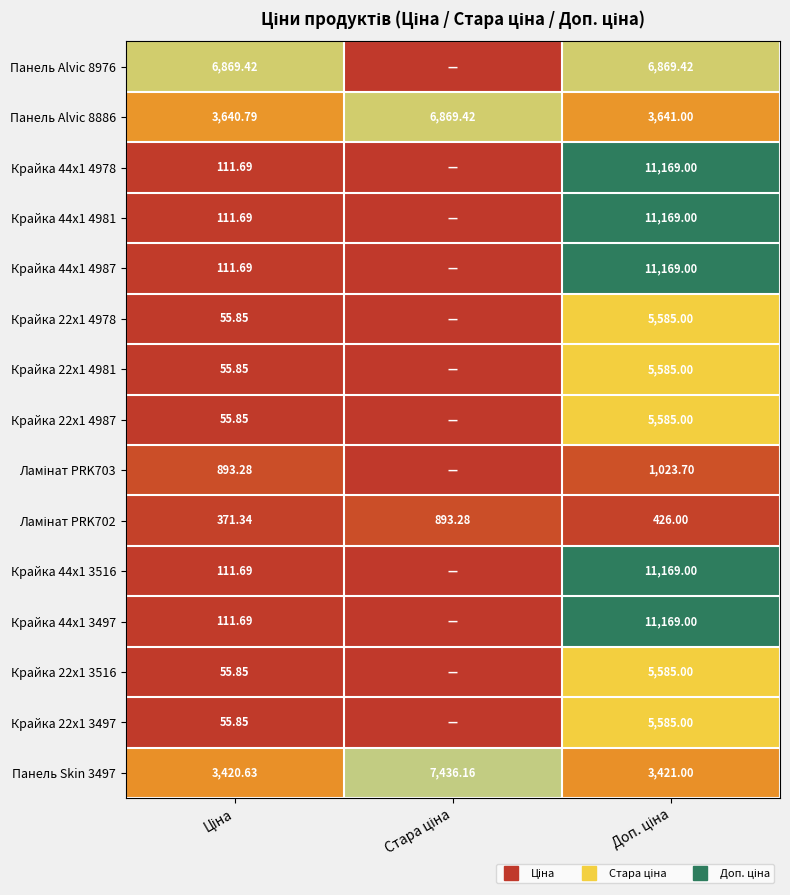

Between Стара ціна and Ціна, which is larger?

Ціна